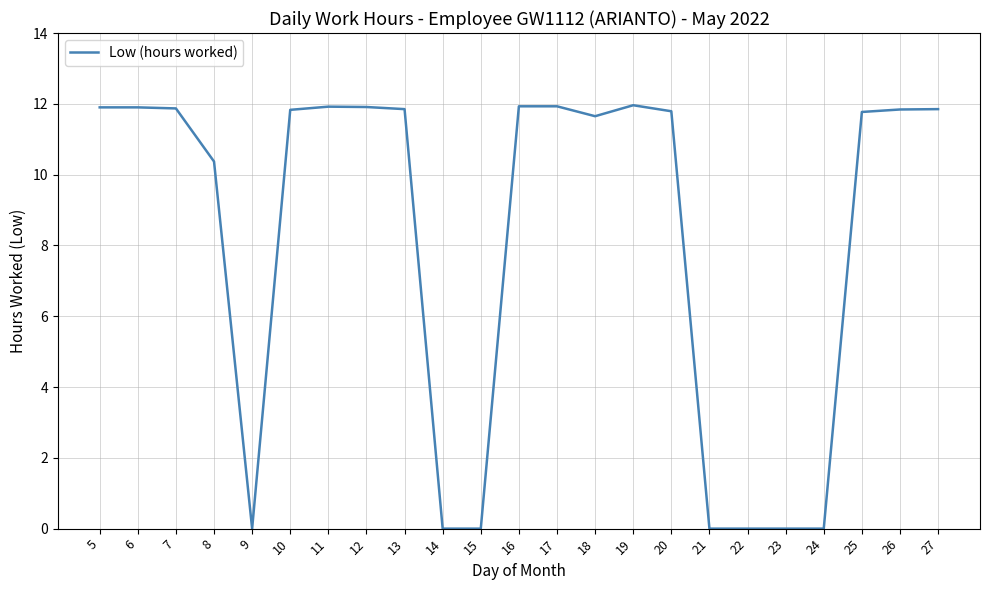

True or false: the data shows 7.6 at 5.

False